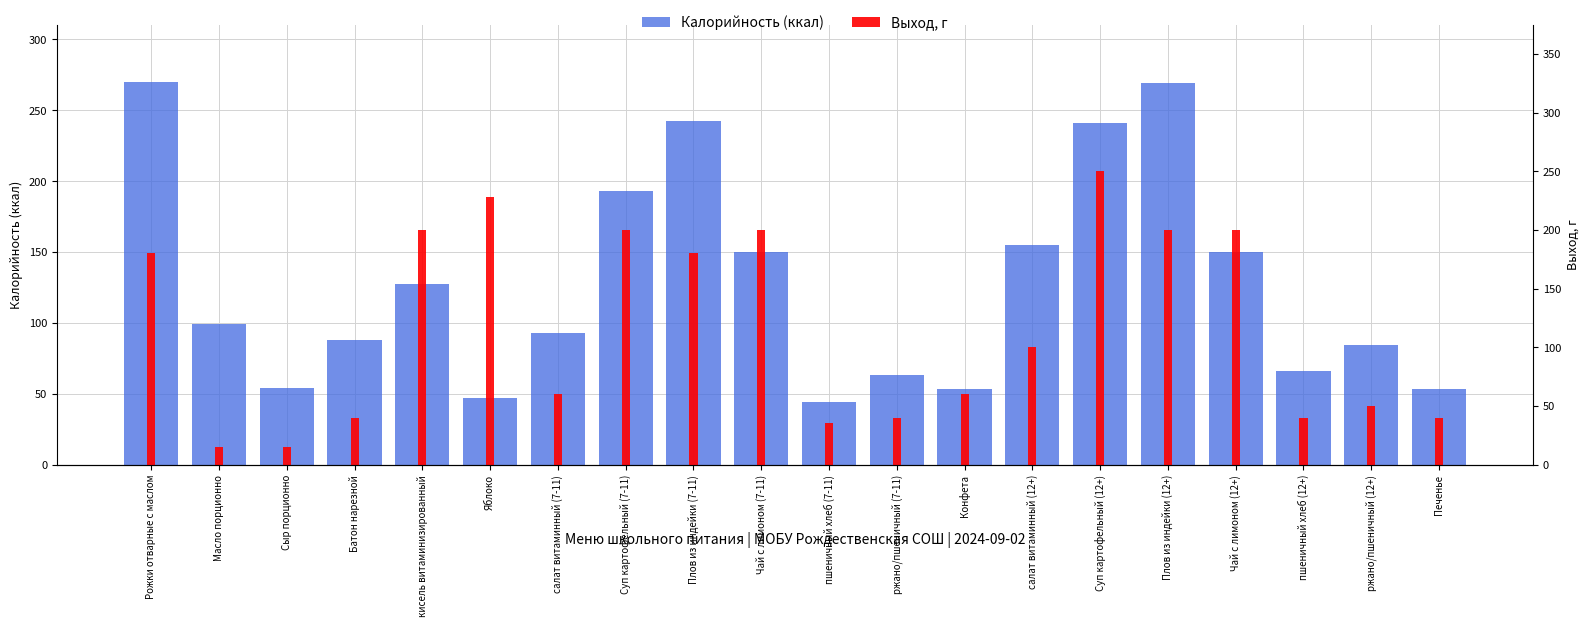

What is the difference between the maximum and second lowest values in the Калорийность (ккал) series?

223.0